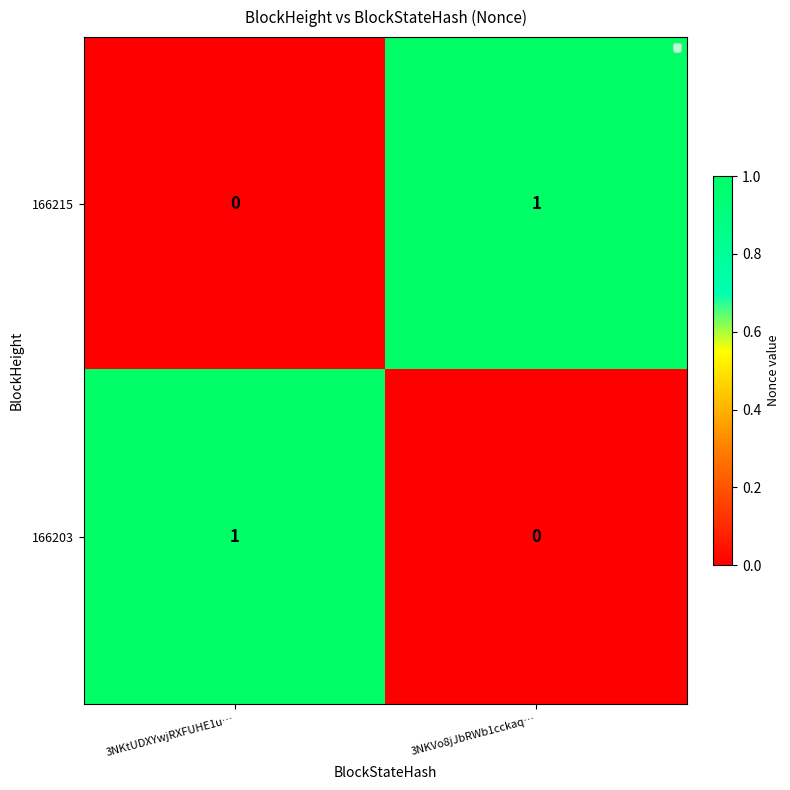

The value of 166203 at 3NKtUDXYwjRXFUHE1u… is 0. True or false?

False